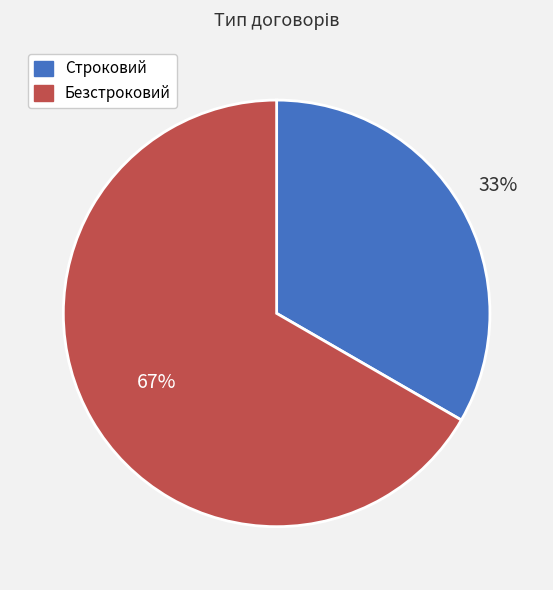

How many segments does this pie chart have?

2